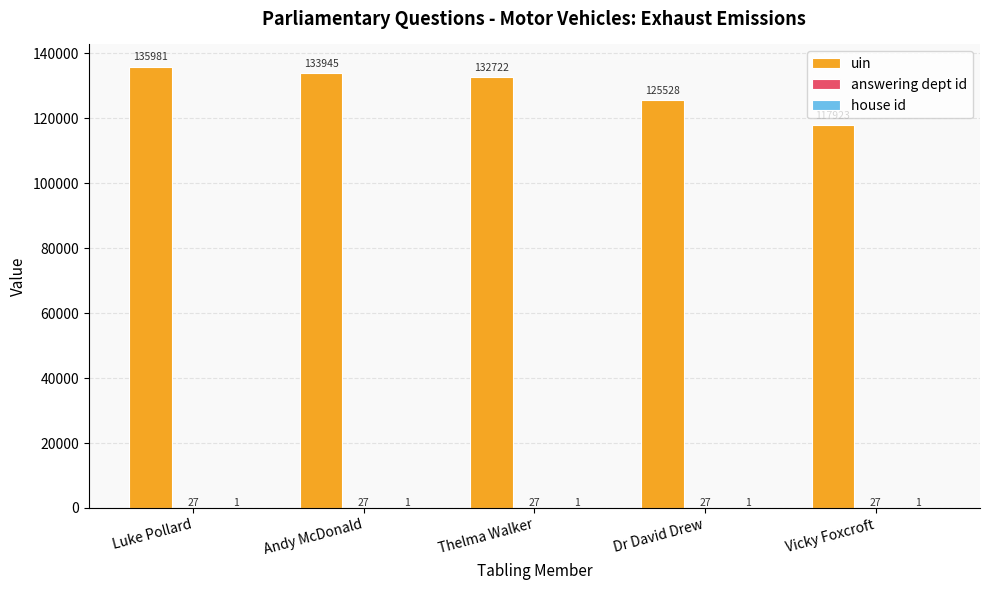

What is the total value across all series at Dr David Drew?

125556